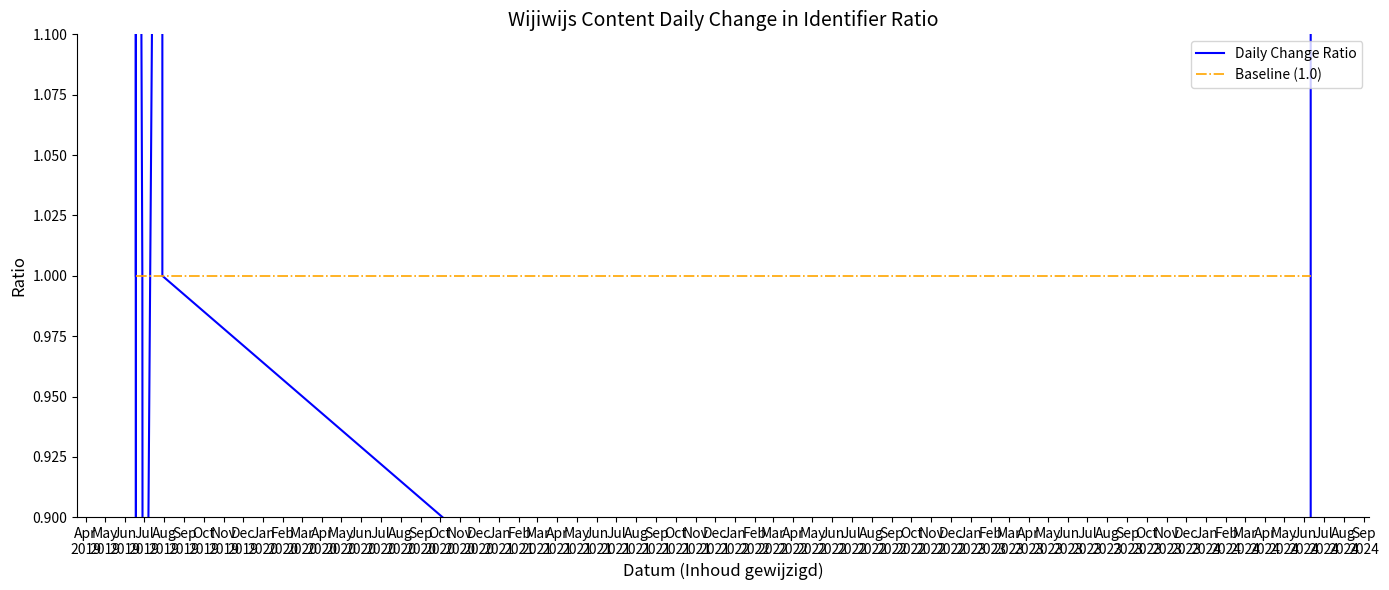

Rank the categories by Baseline (1.0) value from lowest to highest.

Apr
2019, May
2019, Jun
2019, Jul
2019, Aug
2019, Sep
2019, Oct
2019, Nov
2019, Dec
2019, Jan
2020, Feb
2020, Mar
2020